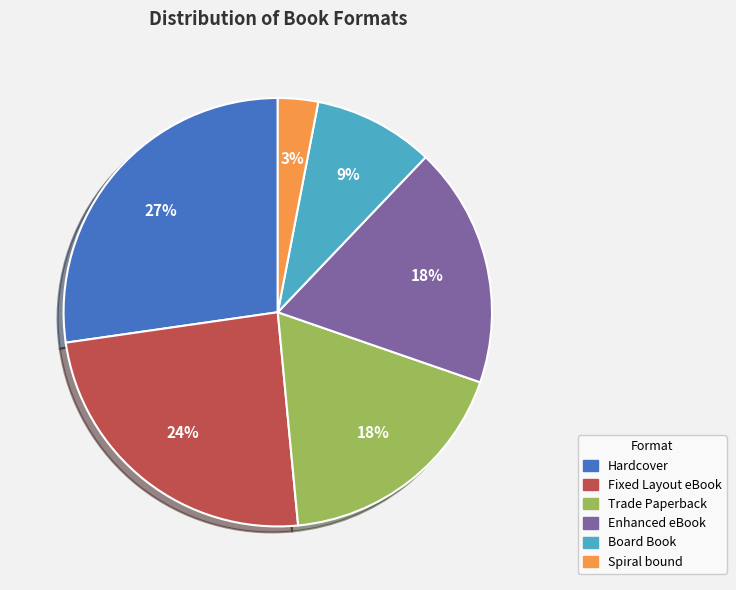

Which slice is the smallest?

Spiral bound